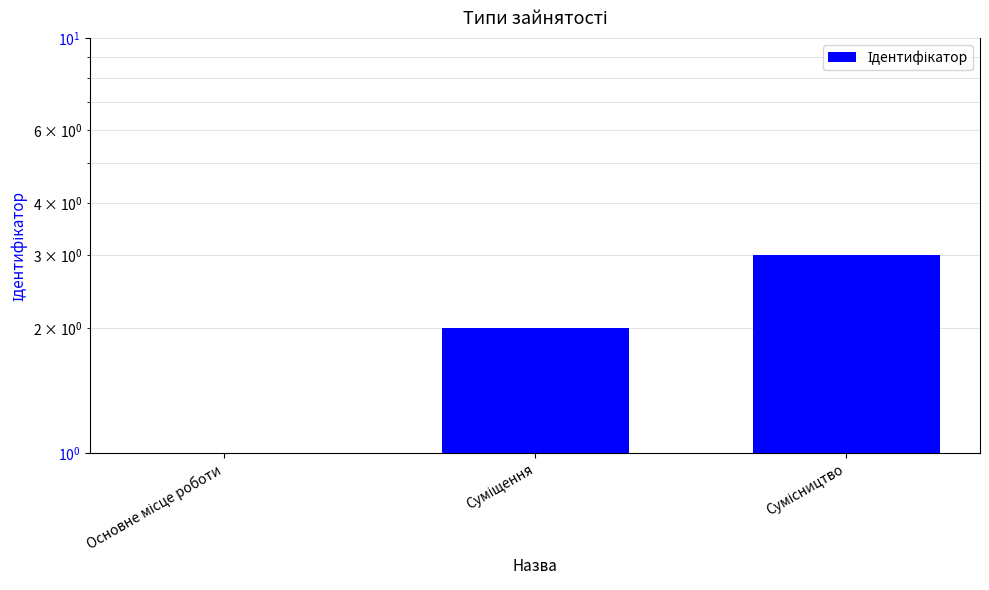

Reading left to right, list all the values displayed in this chart.

1	2	3